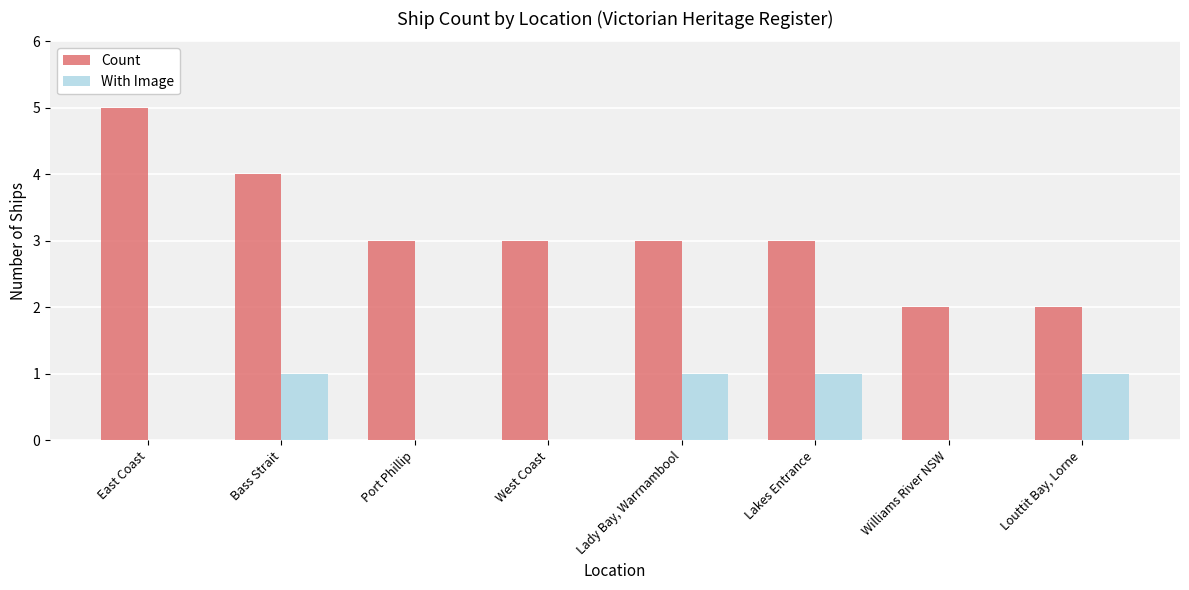

Count the number of data series in this chart.

2